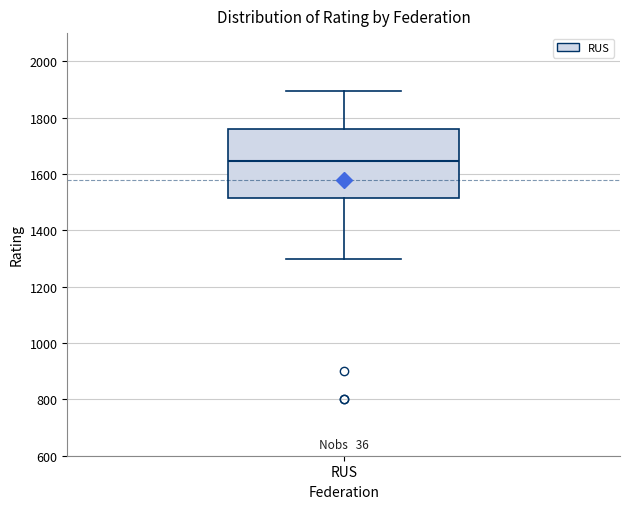

Read this box plot against the y-axis: the position of the median line, the range covered by the box, and the ends of both whiskers. The values are not printed on the chart, so give them approximately, as read against the axis.

median 1640, box 1520 to 1760, whiskers 1300 to 1900